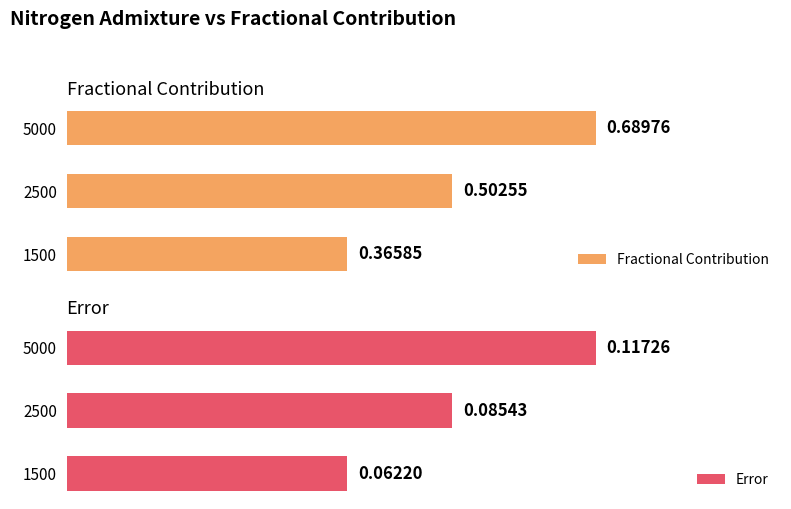

What is the value of the Fractional Contribution bar at the 2nd from the left?

0.5